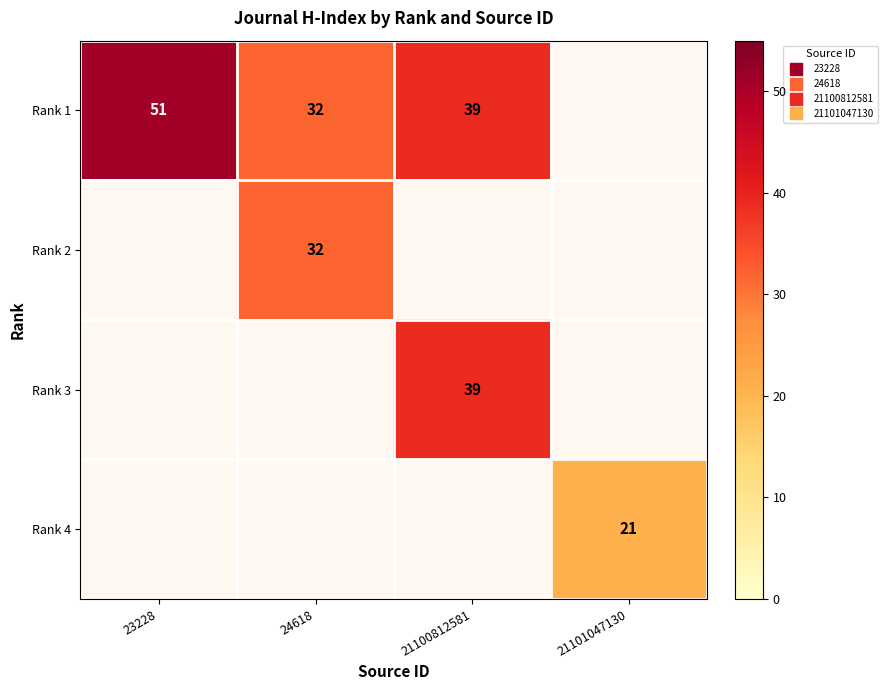

Is the value of Rank 2 at 24618 greater than the value of Rank 4 at 21100812581?

No